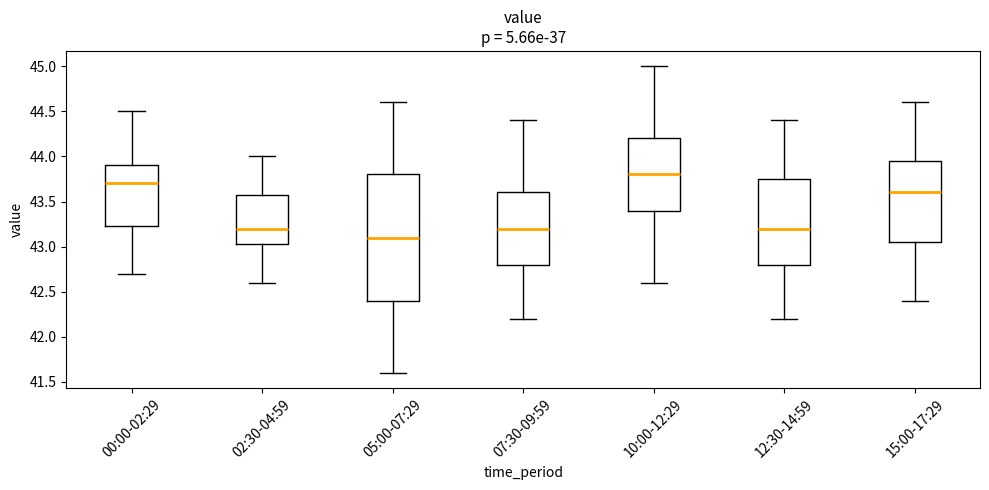

Comparing the boxes themselves (not the whiskers), which one is the tallest?

05:00-07:29